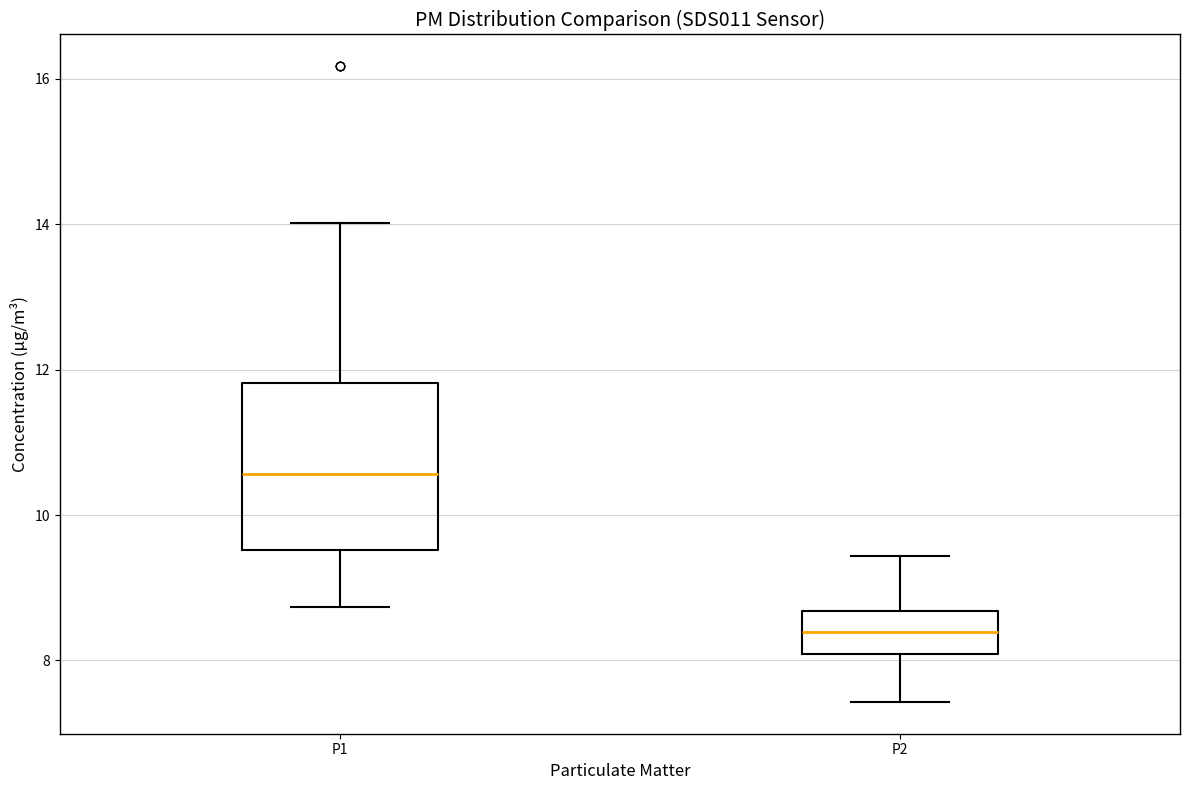

Which box's median line is the lowest?

P2